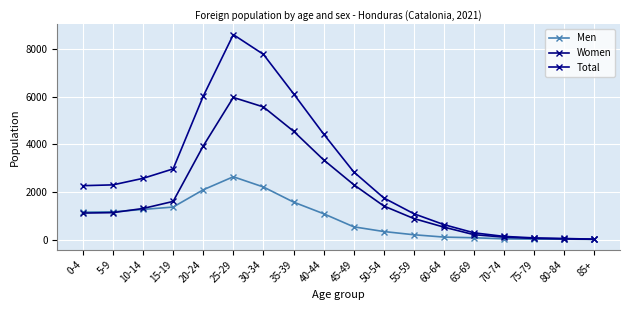

Count the number of data series in this chart.

3